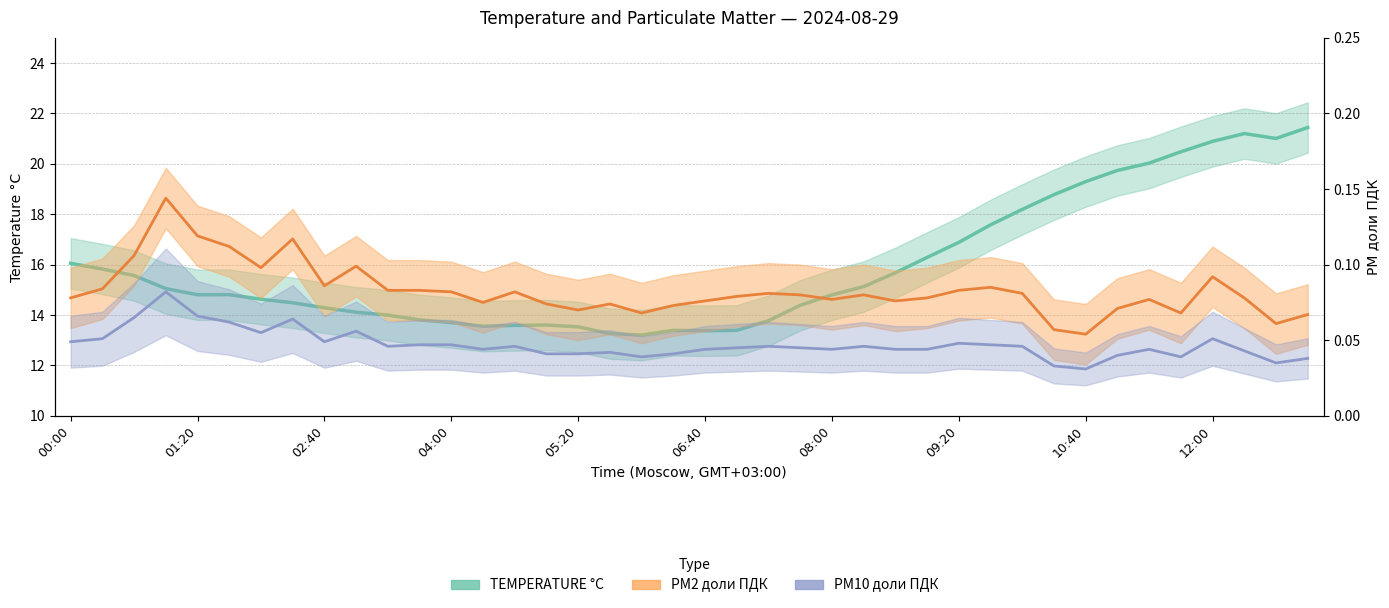

What is the sum of all TEMPERATURE °C values?

637.6